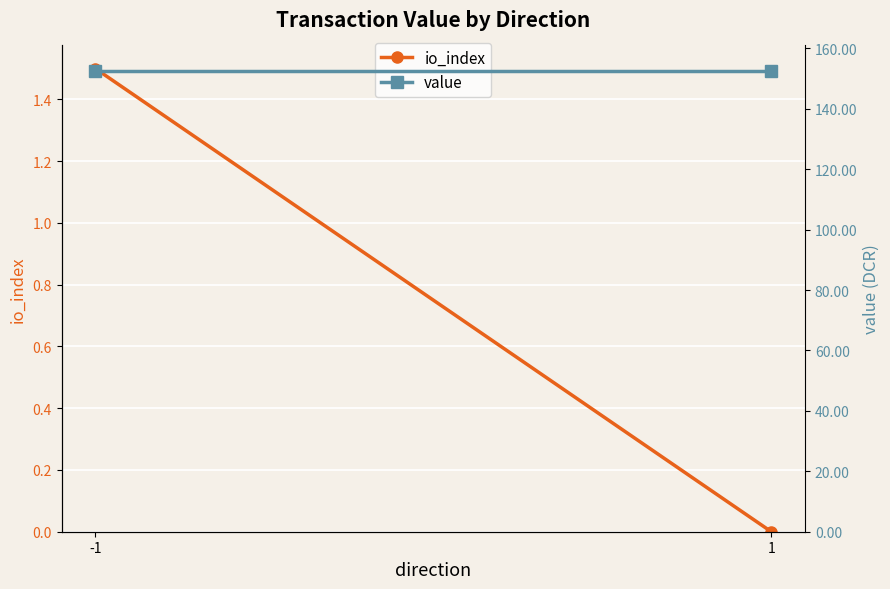

At how many categories does at least one series exceed 65?

2